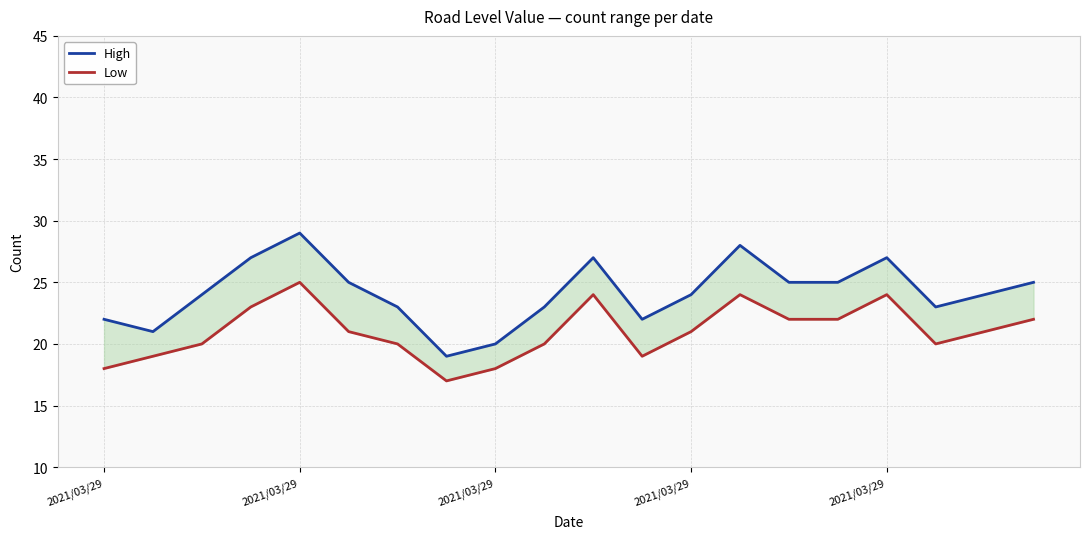

True or false: High and Low cross at least once.

False